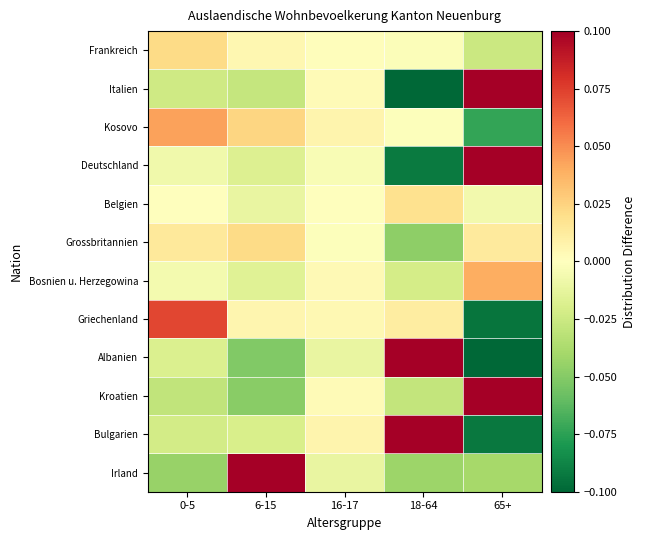

At which category does the chart reach its peak across all series?

18-64